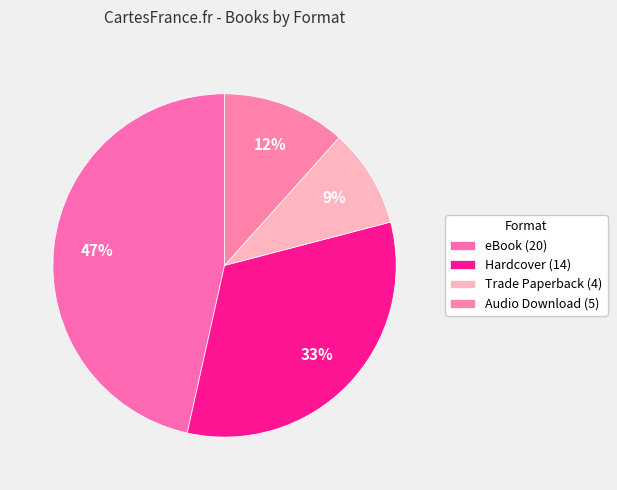

How many segments does this pie chart have?

4